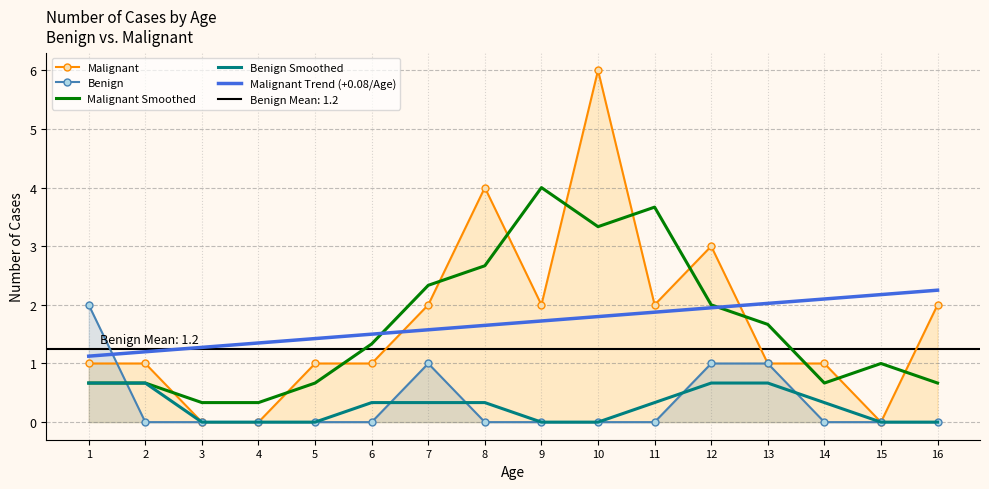

True or false: Benign Smoothed has more than 0 points higher than both neighbors.

False